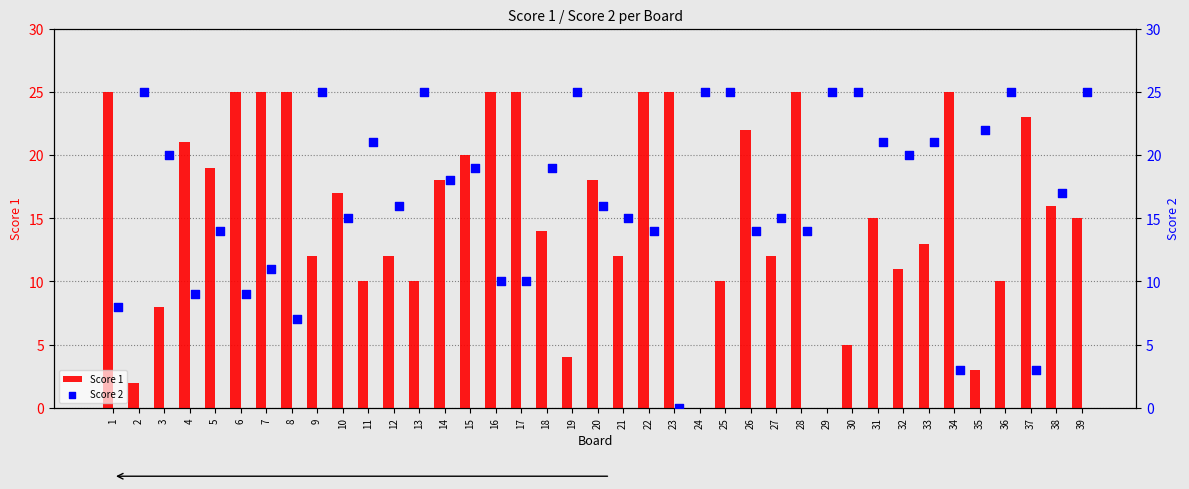

Which series has the widest spread of Y values?

Score 1